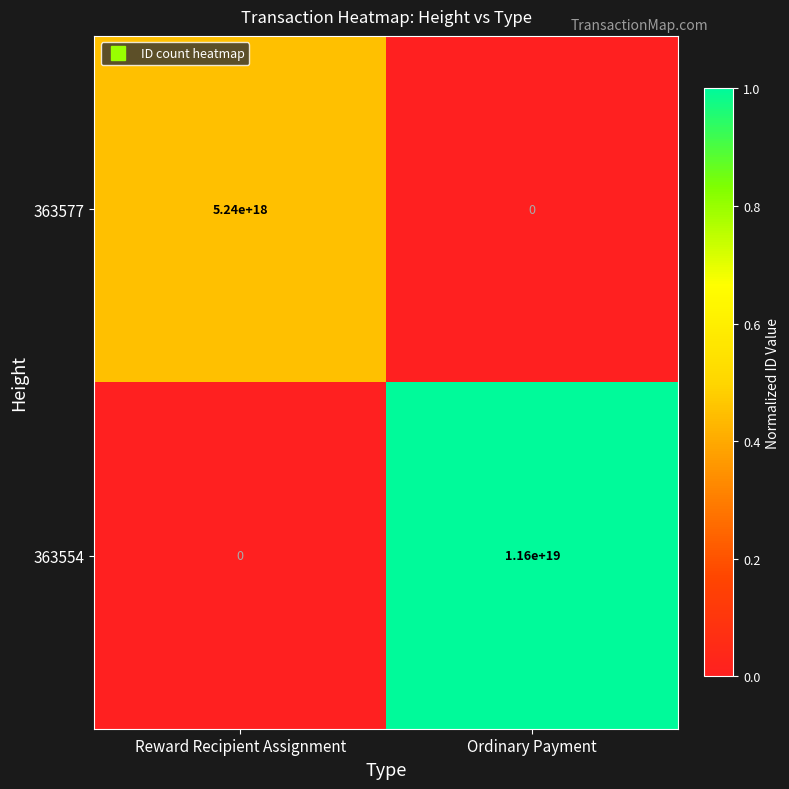

At Ordinary Payment, list the series in order from smallest to largest.

363577, 363554